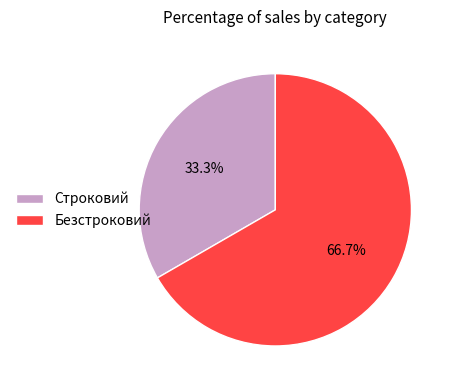

What is the majority slice?

Безстроковий